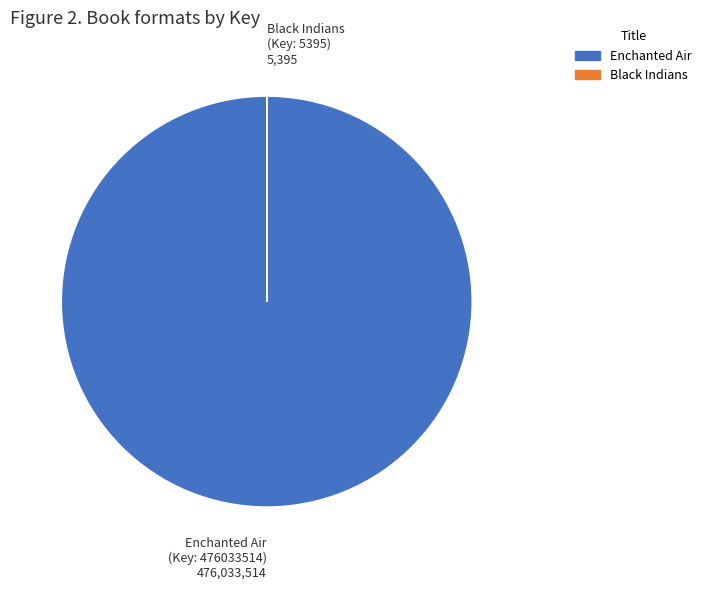

The Enchanted Air slice represents 93% of the pie. True or false?

False